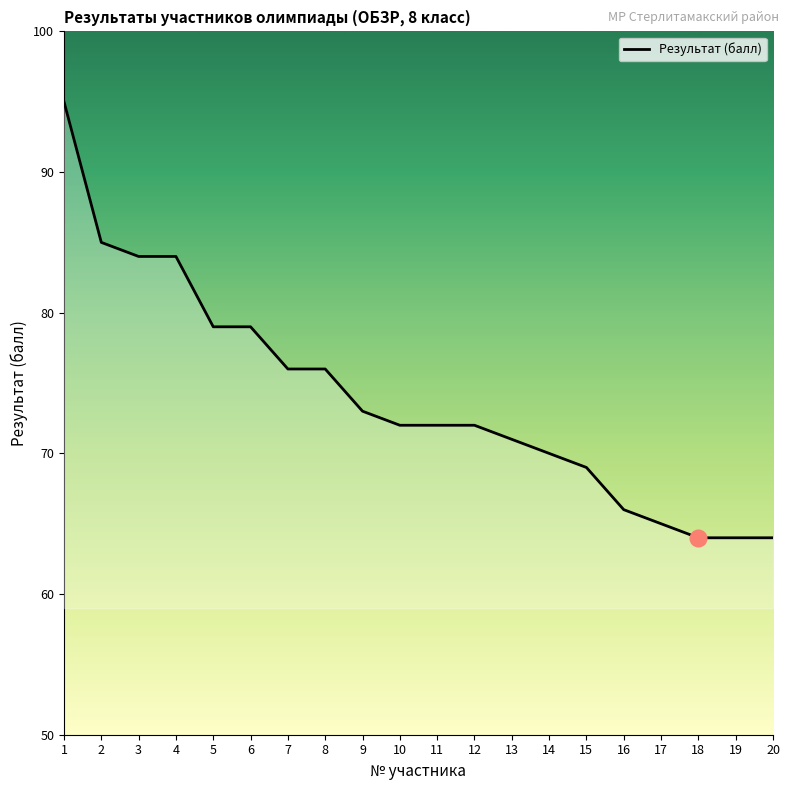

The chart shows a value of 72 at 12. True or false?

True